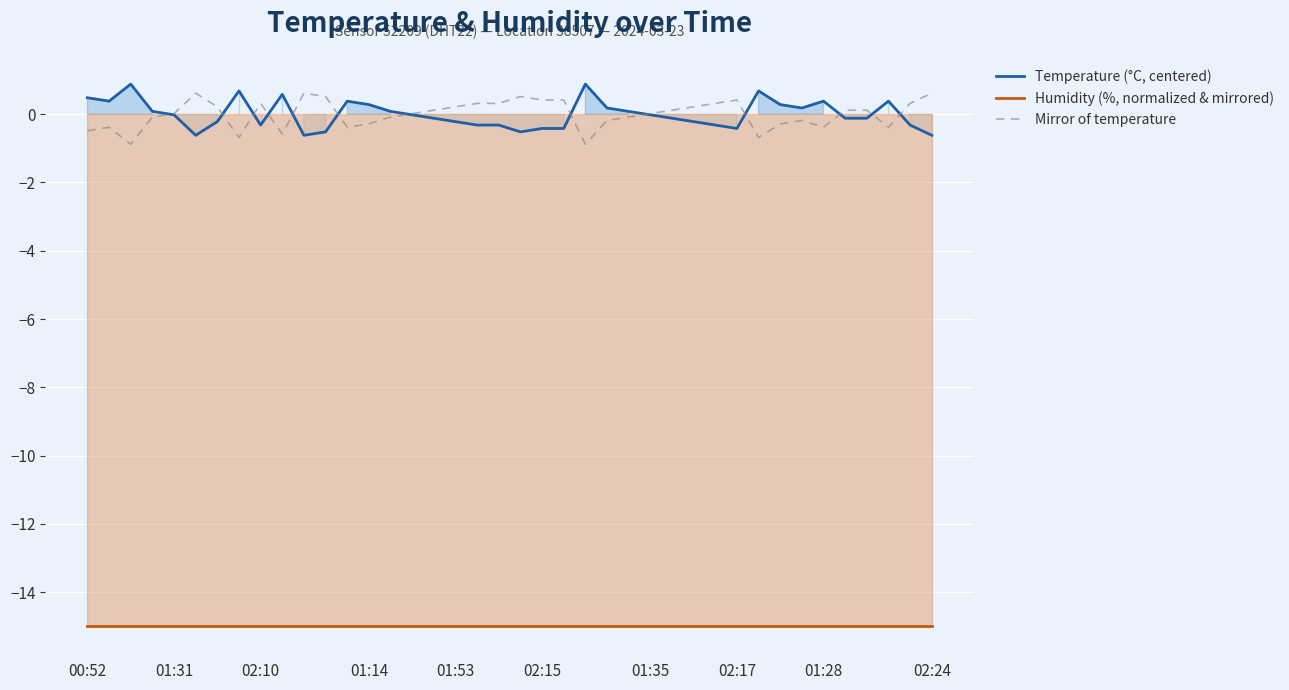

True or false: Temperature (°C, centered) and Humidity (%, normalized & mirrored) intersect in this chart.

False